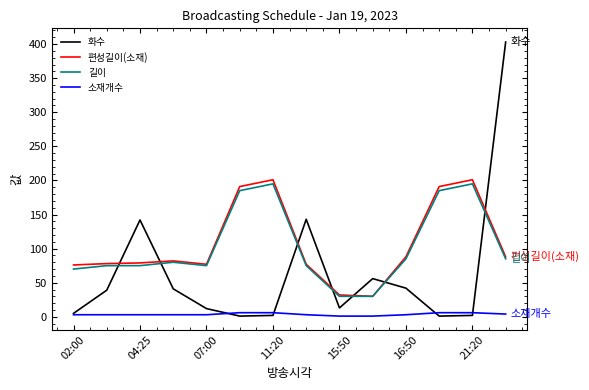

Which series has the largest range (max minus min)?

화수